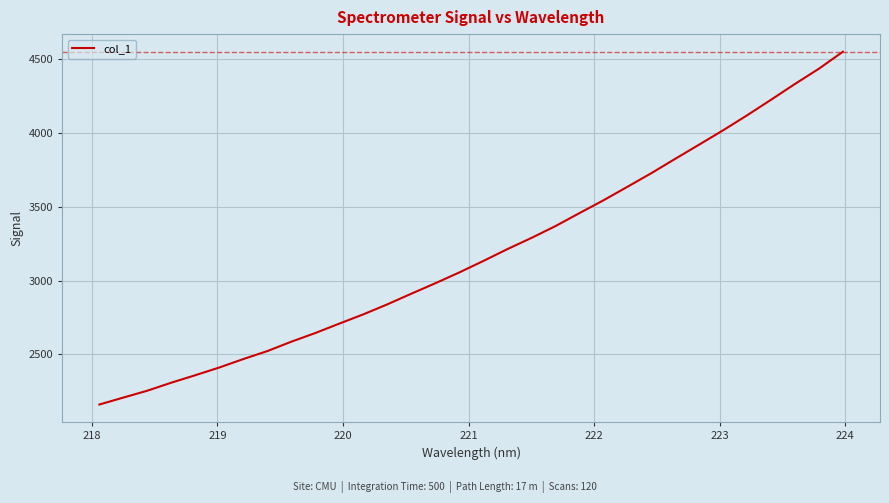

What is the difference between the maximum and minimum values?

2391.6